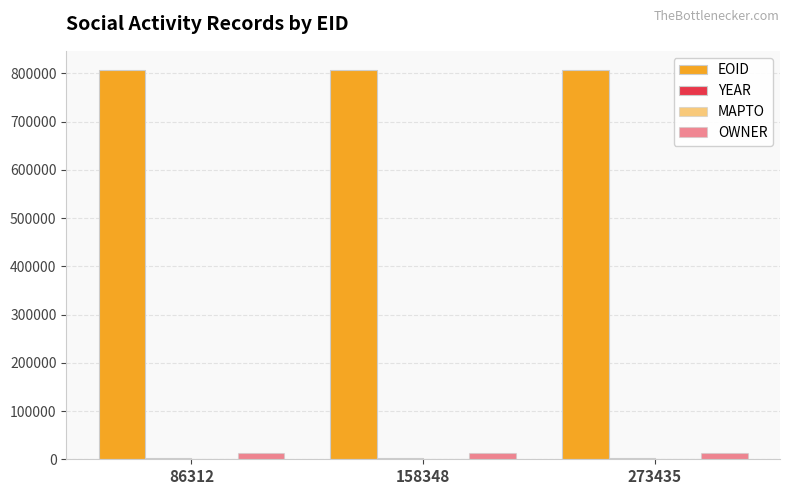

At which label does YEAR reach its minimum?

86312